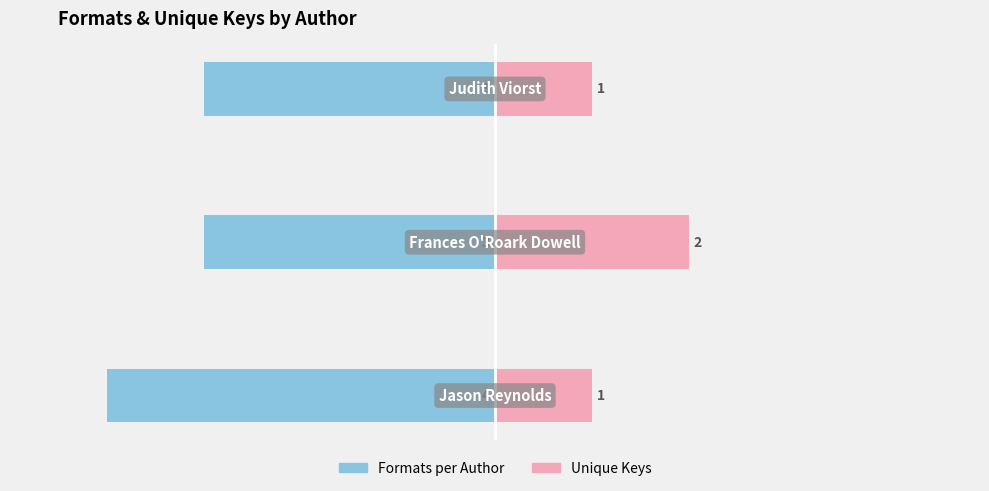

What is the minimum value for Formats per Author?

-4